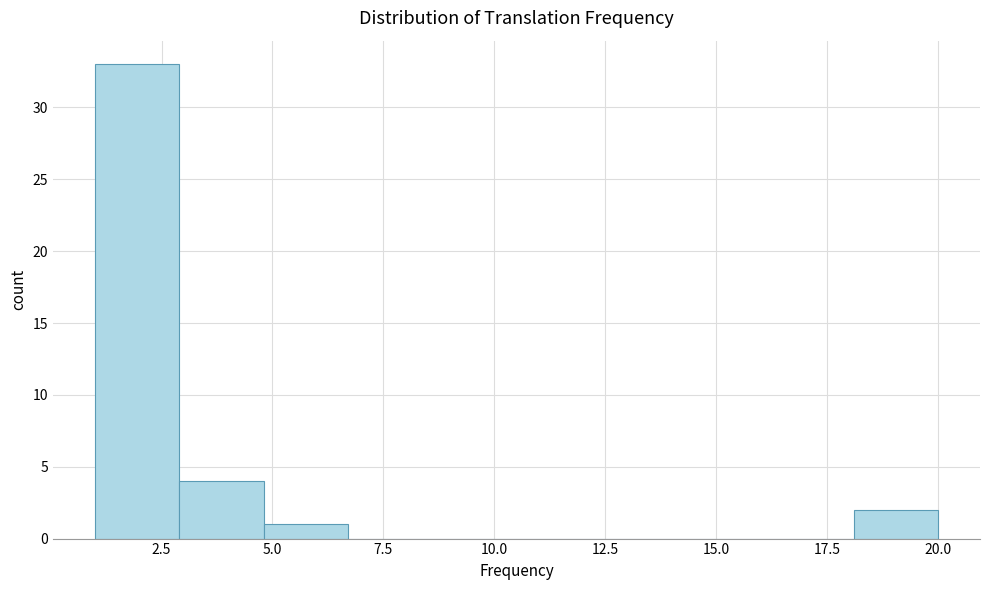

Read against the x-axis, roughly where is the centre of the tallest bar?

2.0